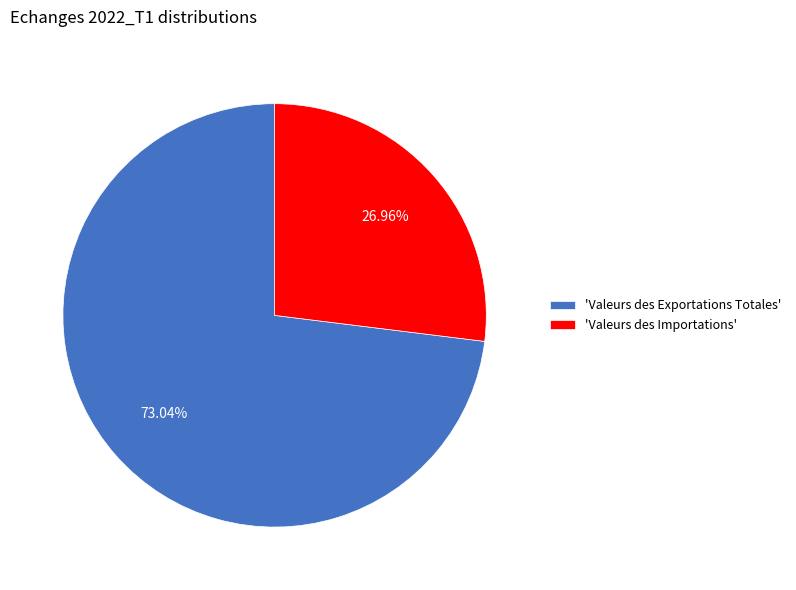

Which has a higher value, 'Valeurs des Importations' or 'Valeurs des Exportations Totales'?

'Valeurs des Exportations Totales'